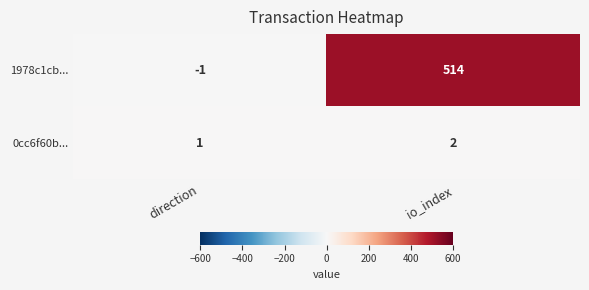

Which series has the largest total across all categories?

1978c1cb...